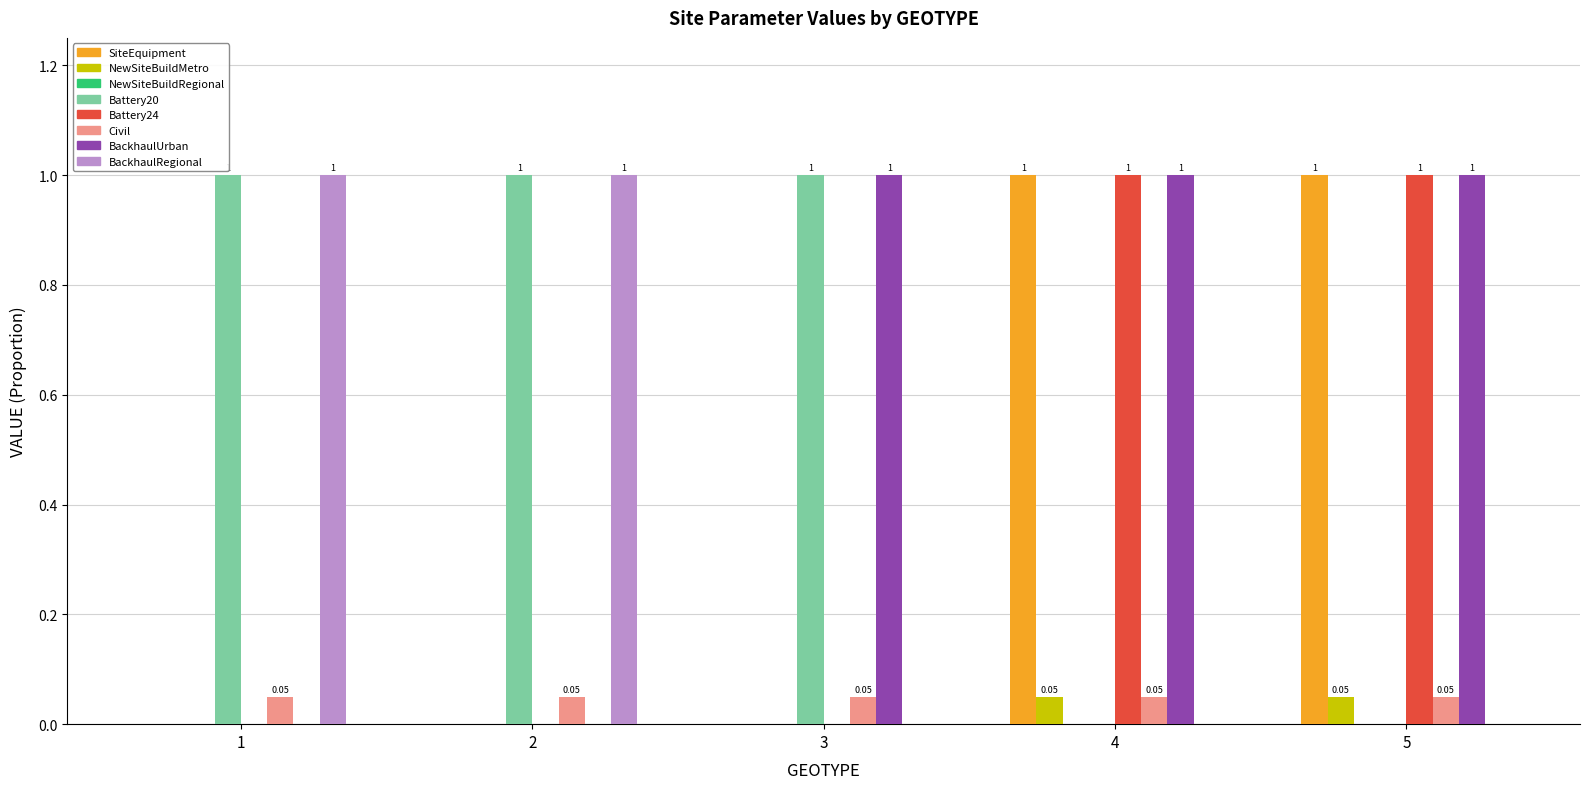

How many groups of bars are there?

5